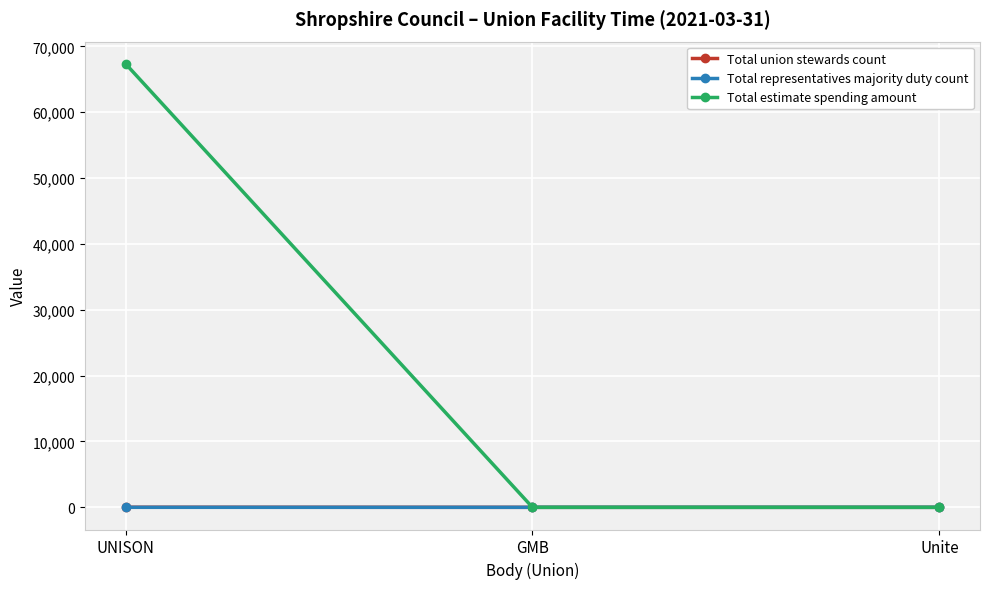

What is the difference between the maximum and minimum values in the Total estimate spending amount series?

67355